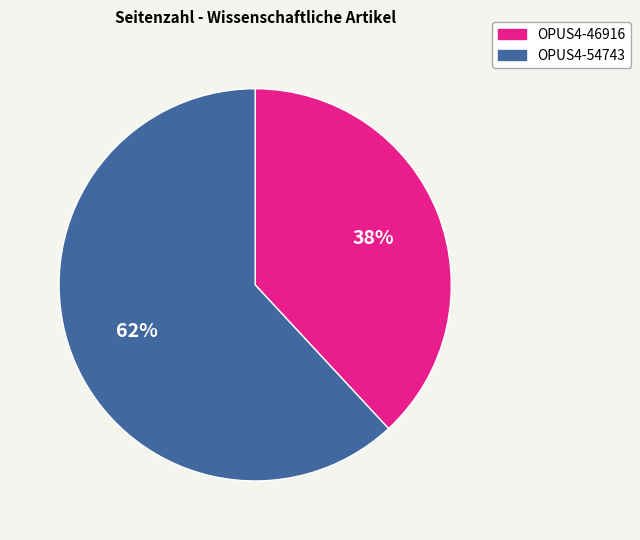

Which slice is the largest?

OPUS4-54743